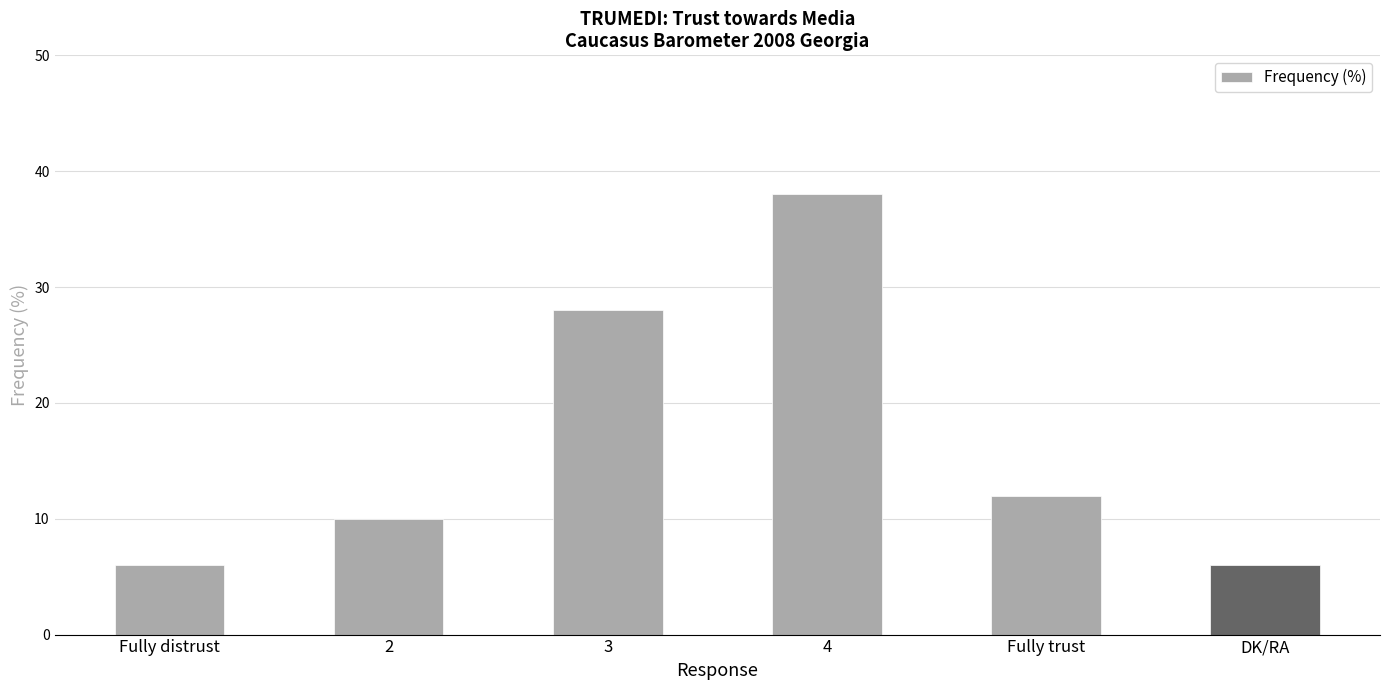

What is the value of the 3rd bar from the left?

28